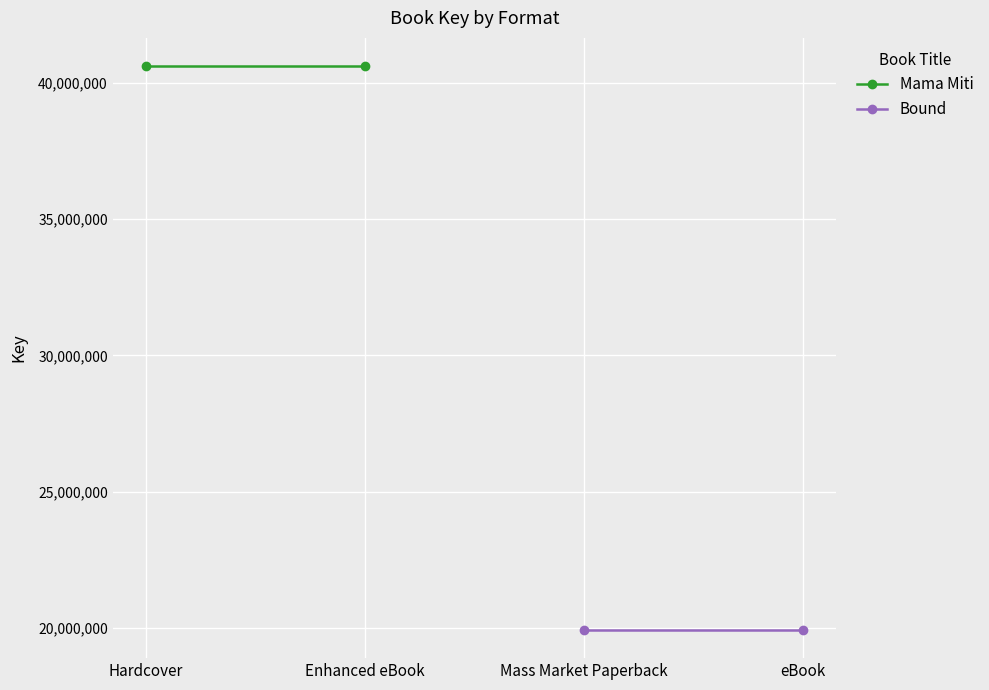

Which series has the largest range (max minus min)?

Mama Miti